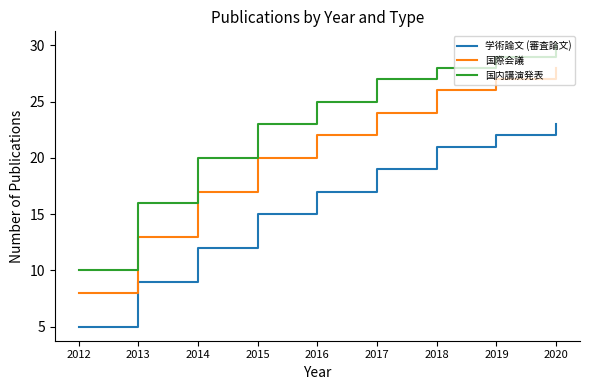

What are all the series names shown in the legend?

学術論文 (審査論文), 国際会議, 国内講演発表